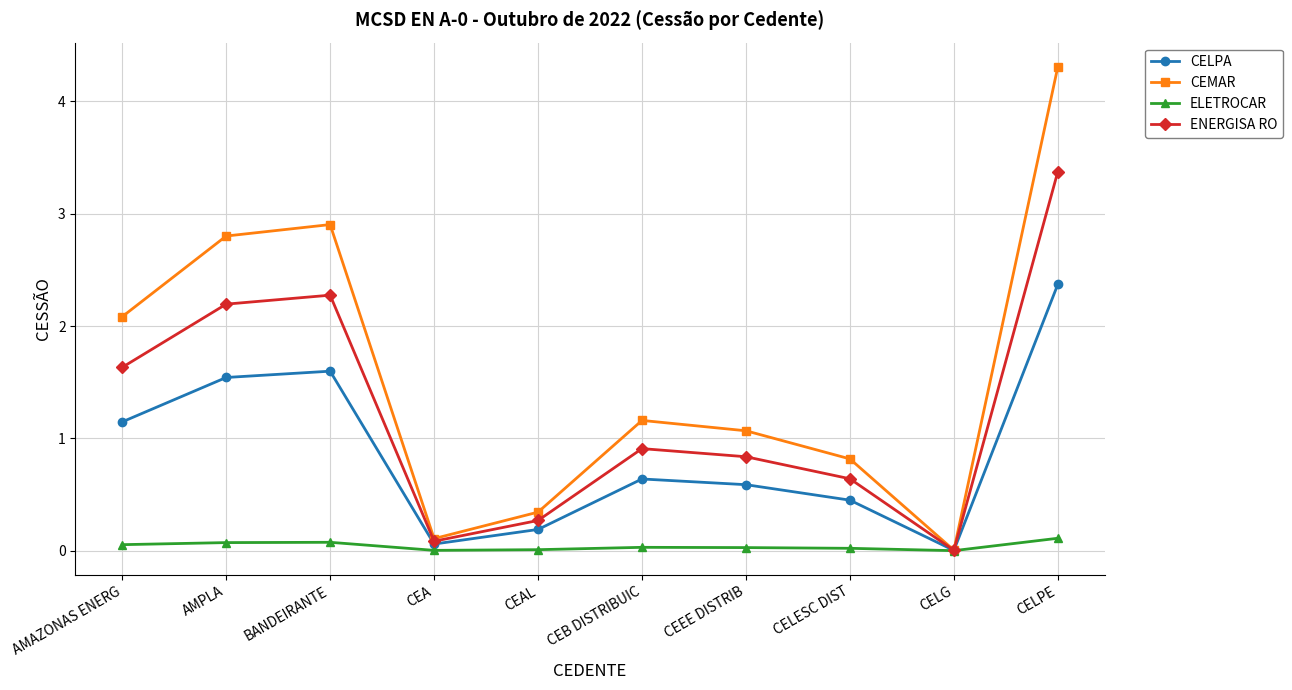

Which category has the highest value across all series?

CELPE